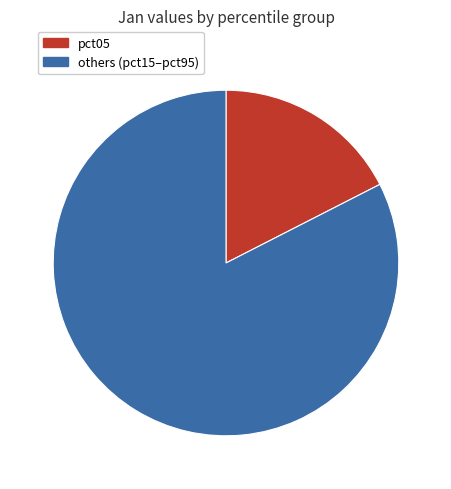

Rank the categories by value from highest to lowest.

others (pct15–pct95), pct05